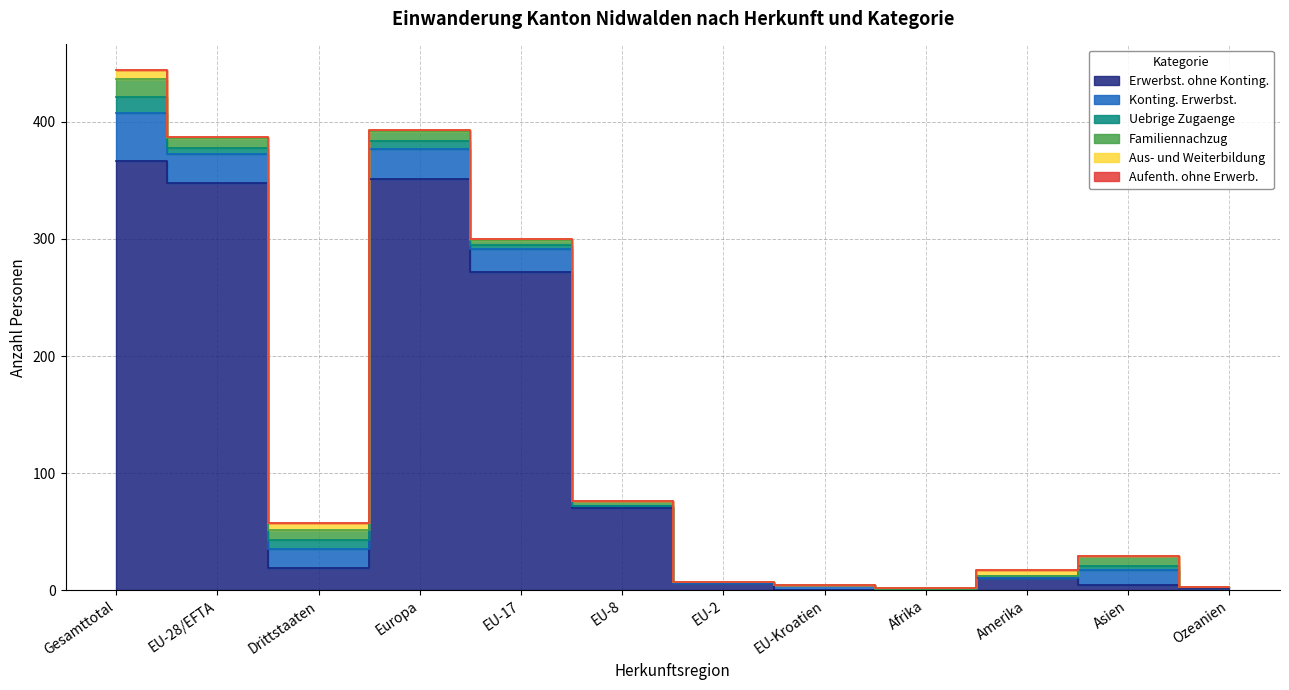

Reading left to right, transcribe all the data shown in this chart.

Erwerbst. ohne Konting.: Gesamttotal=367	EU-28/EFTA=348	Drittstaaten=19	Europa=351	EU-17=272	EU-8=70	EU-2=6	EU-Kroatien=0	Afrika=0	Amerika=10	Asien=4	Ozeanien=2
Konting. Erwerbst.: Gesamttotal=41	EU-28/EFTA=25	Drittstaaten=16	Europa=26	EU-17=19	EU-8=2	EU-2=0	EU-Kroatien=4	Afrika=1	Amerika=0	Asien=13	Ozeanien=1
Uebrige Zugaenge: Gesamttotal=13	EU-28/EFTA=5	Drittstaaten=8	Europa=7	EU-17=4	EU-8=0	EU-2=1	EU-Kroatien=0	Afrika=0	Amerika=2	Asien=4	Ozeanien=0
Familiennachzug: Gesamttotal=16	EU-28/EFTA=8	Drittstaaten=8	Europa=8	EU-17=4	EU-8=4	EU-2=0	EU-Kroatien=0	Afrika=0	Amerika=0	Asien=8	Ozeanien=0
Aus- und Weiterbildung: Gesamttotal=7	EU-28/EFTA=1	Drittstaaten=6	Europa=1	EU-17=1	EU-8=0	EU-2=0	EU-Kroatien=0	Afrika=1	Amerika=5	Asien=0	Ozeanien=0
Aufenth. ohne Erwerb.: Gesamttotal=0	EU-28/EFTA=0	Drittstaaten=0	Europa=0	EU-17=0	EU-8=0	EU-2=0	EU-Kroatien=0	Afrika=0	Amerika=0	Asien=0	Ozeanien=0